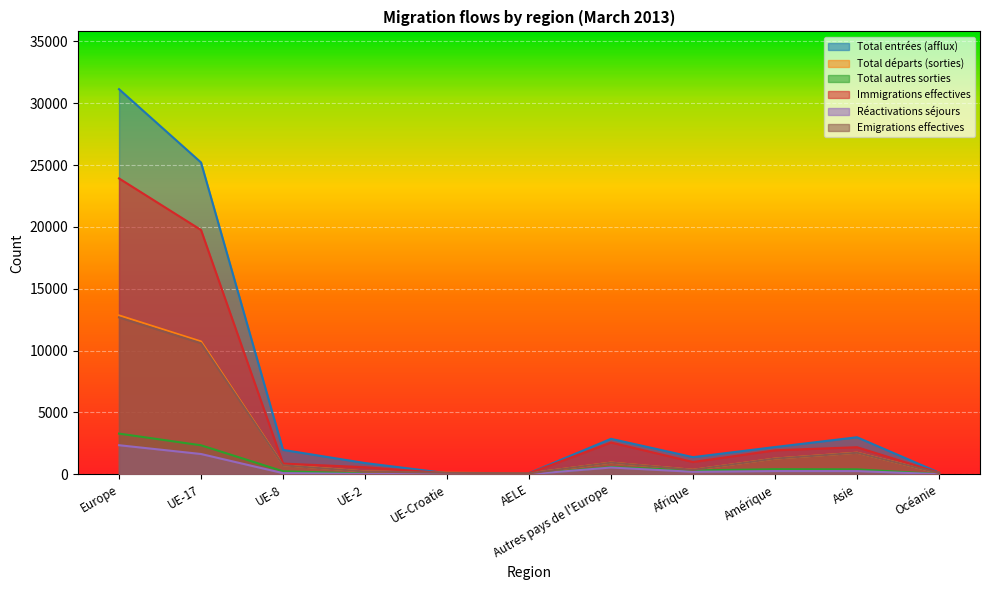

Rank the series at UE-8 from lowest to highest value.

Réactivations séjours, Total autres sorties, Emigrations effectives, Total départs (sorties), Immigrations effectives, Total entrées (afflux)